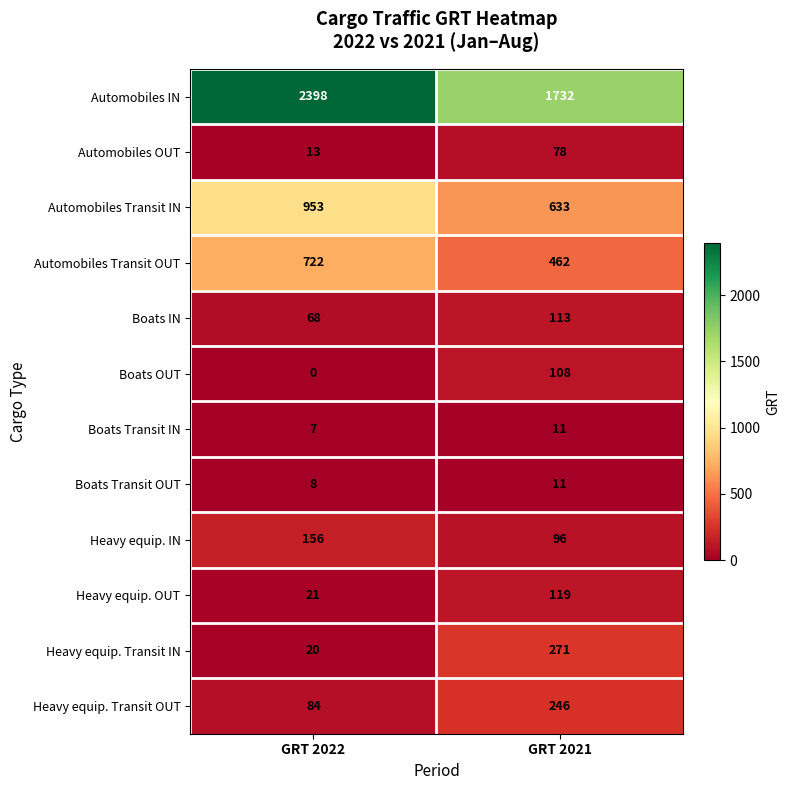

At GRT 2022, list the series in order from smallest to largest.

Boats OUT, Boats Transit IN, Boats Transit OUT, Automobiles OUT, Heavy equip. Transit IN, Heavy equip. OUT, Boats IN, Heavy equip. Transit OUT, Heavy equip. IN, Automobiles Transit OUT, Automobiles Transit IN, Automobiles IN